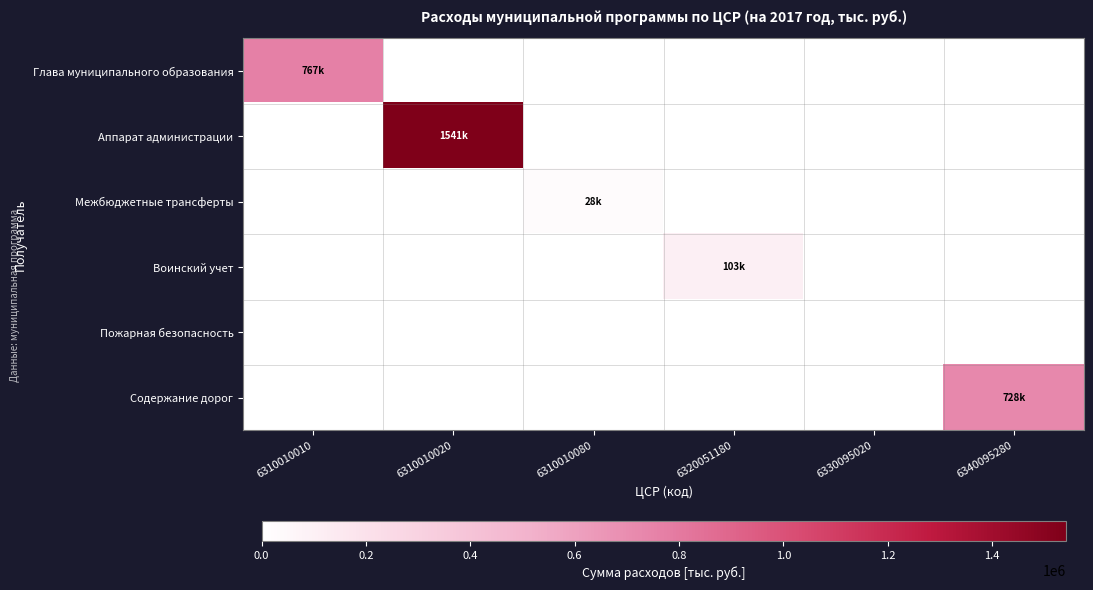

What is the greatest value displayed?

1540651.2